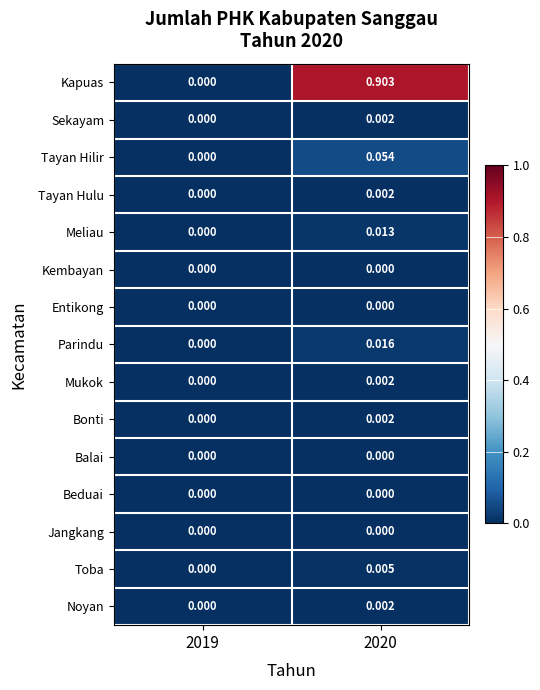

Between 2019 and 2020, which series saw the biggest shift?

Kapuas